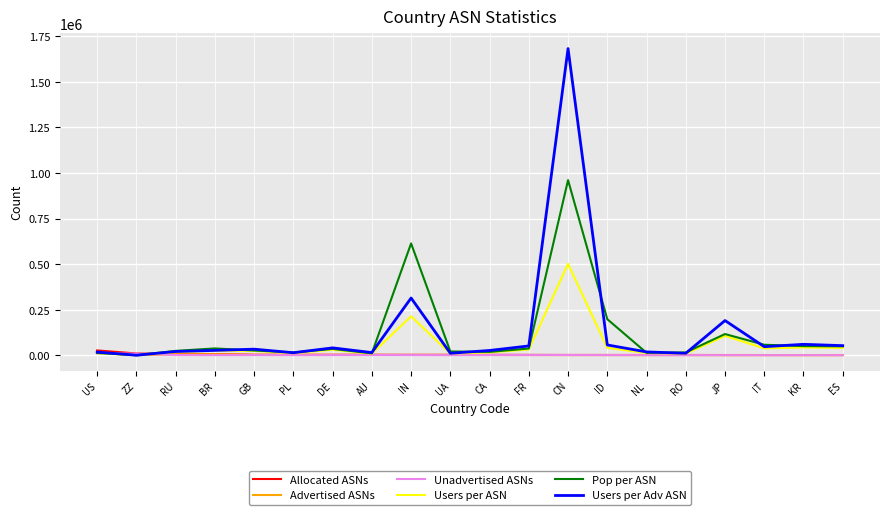

At how many categories does at least one series exceed 1551908?

1